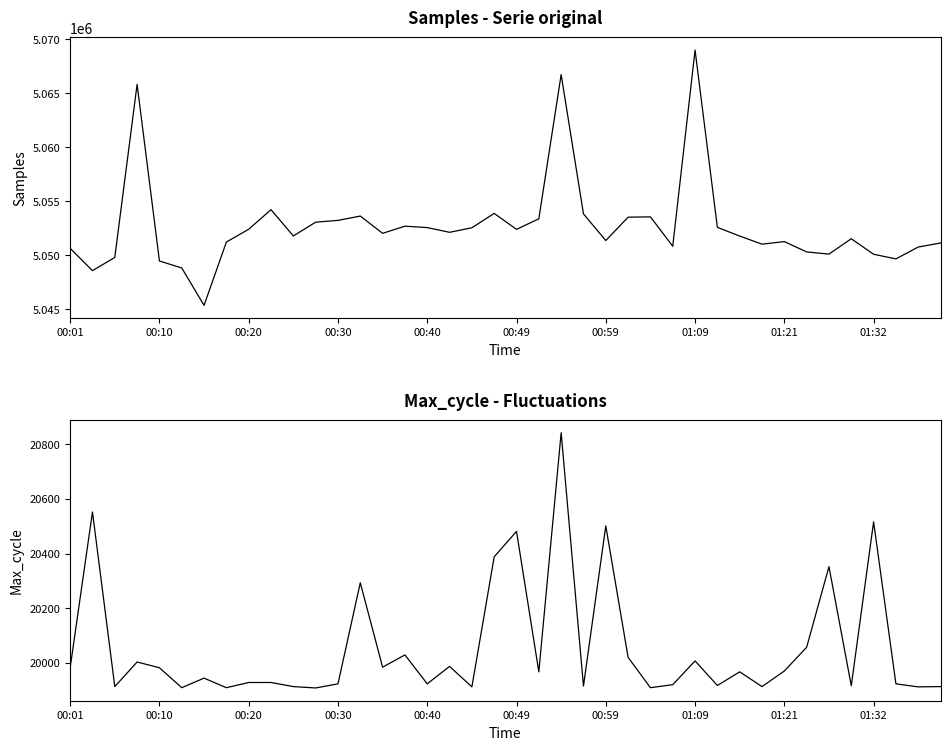

List the series in order of their overall mean, lowest first.

Max_cycle, Samples